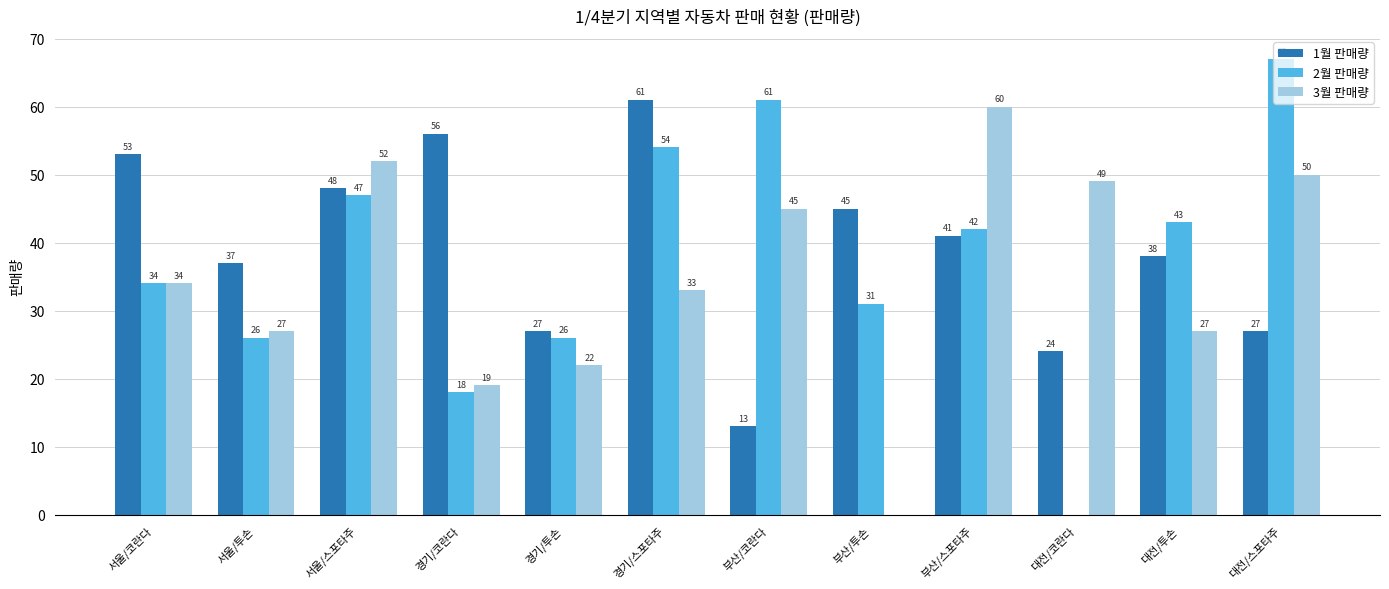

True or false: 3월 판매량 has a value of 47 at 서울/투손.

False